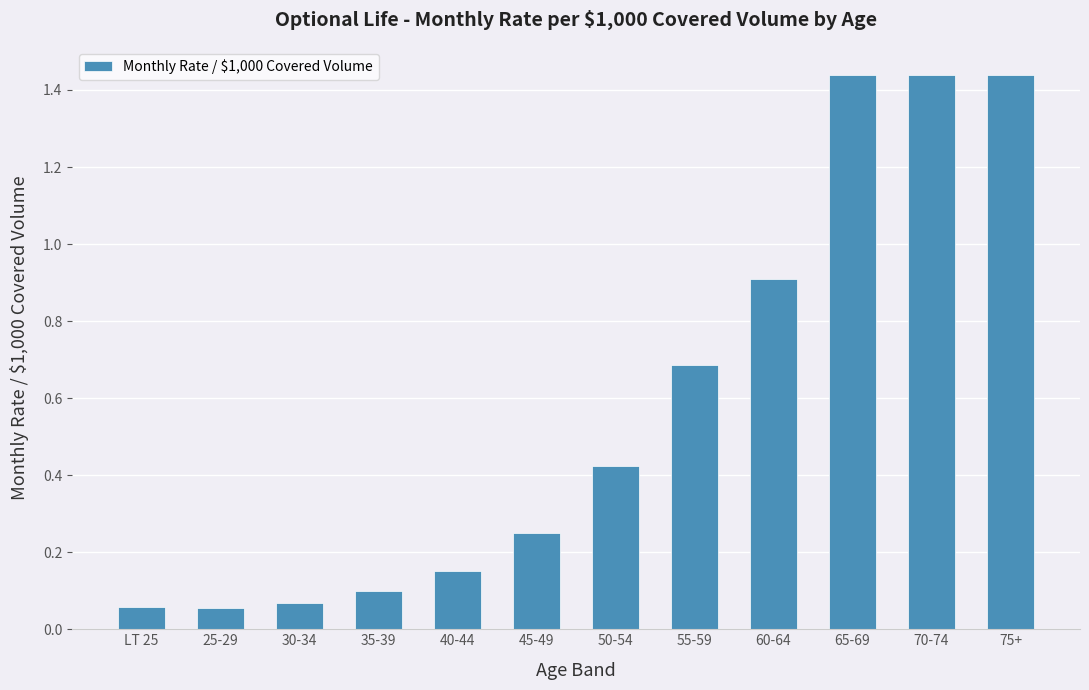

How many data points does each series have?

12